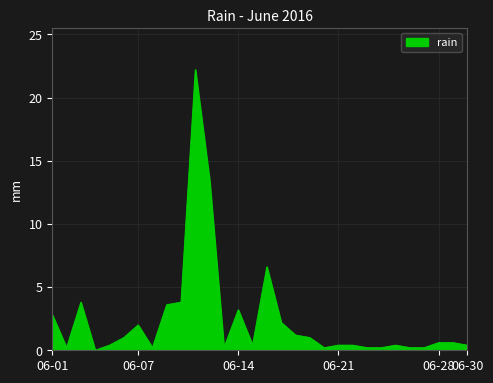

What is the greatest value displayed?

22.2